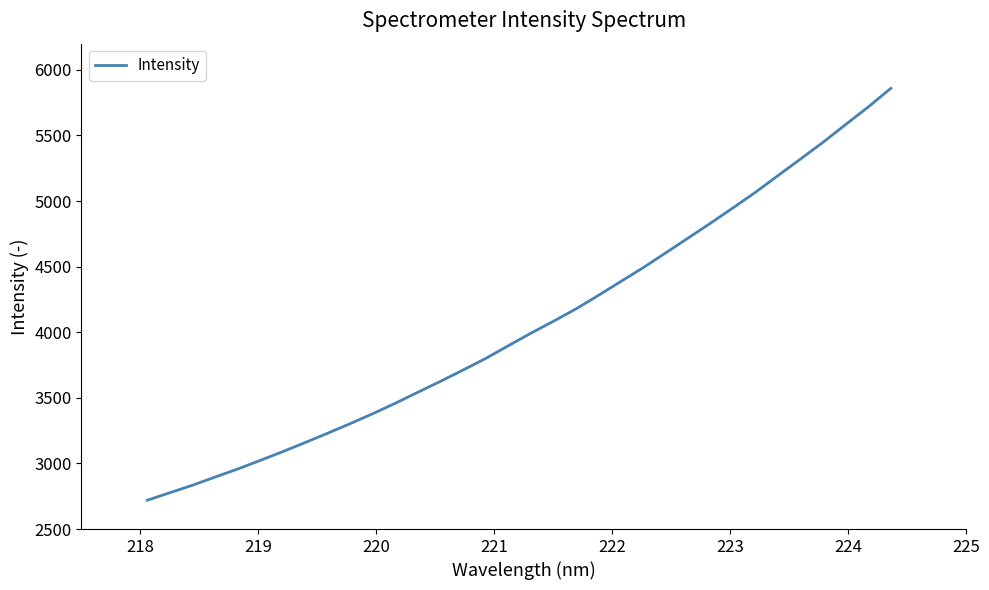

What is the maximum value shown in the chart?

5859.6